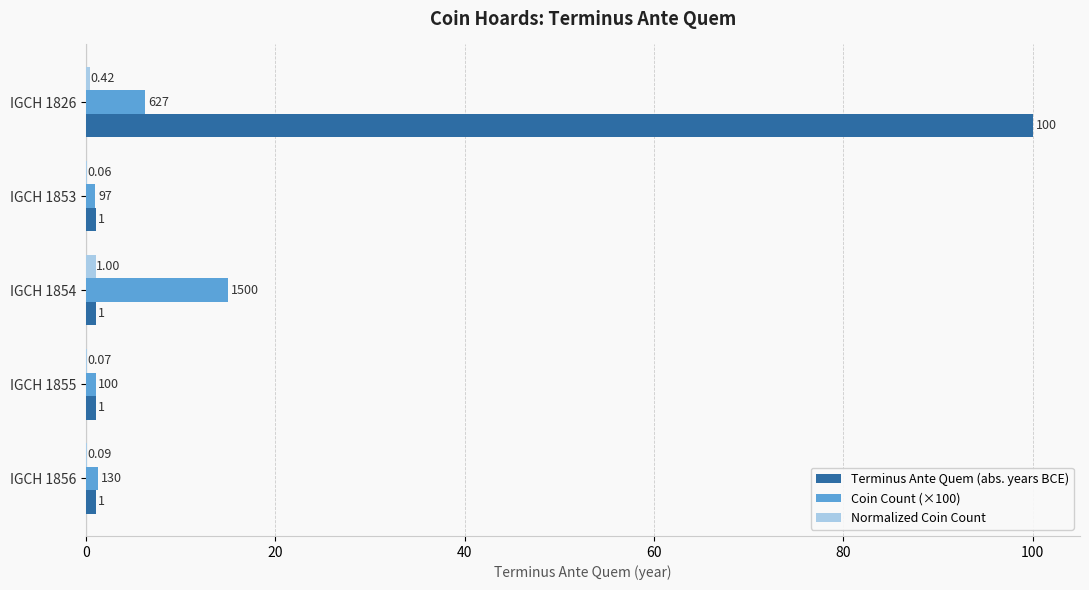

Which series has the largest total across all categories?

Terminus Ante Quem (abs. years BCE)